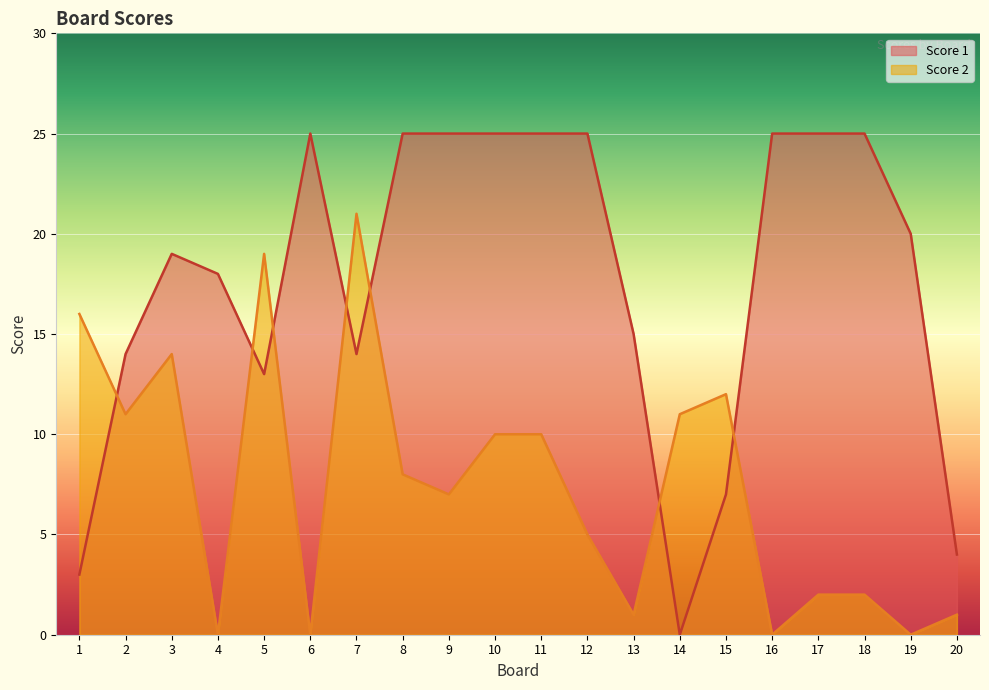

How many times do Score 1 and Score 2 cross each other?

7